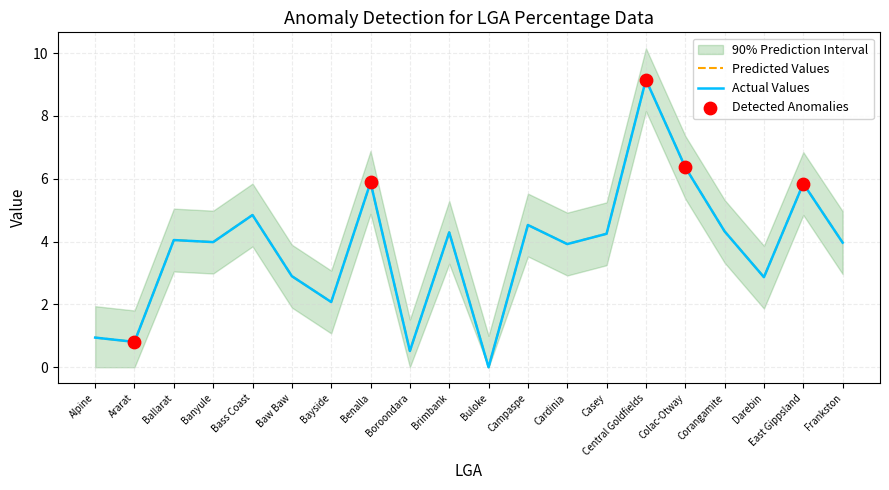

Which series contains the lowest Y value?

Actual Values